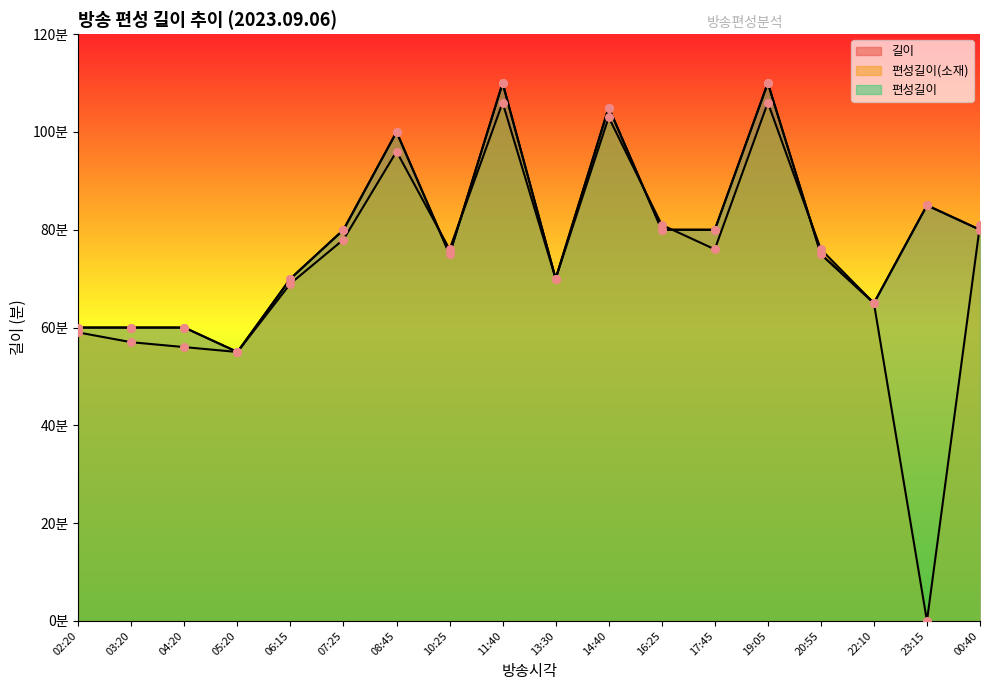

Which series has the widest spread of Y values?

편성길이(소재)